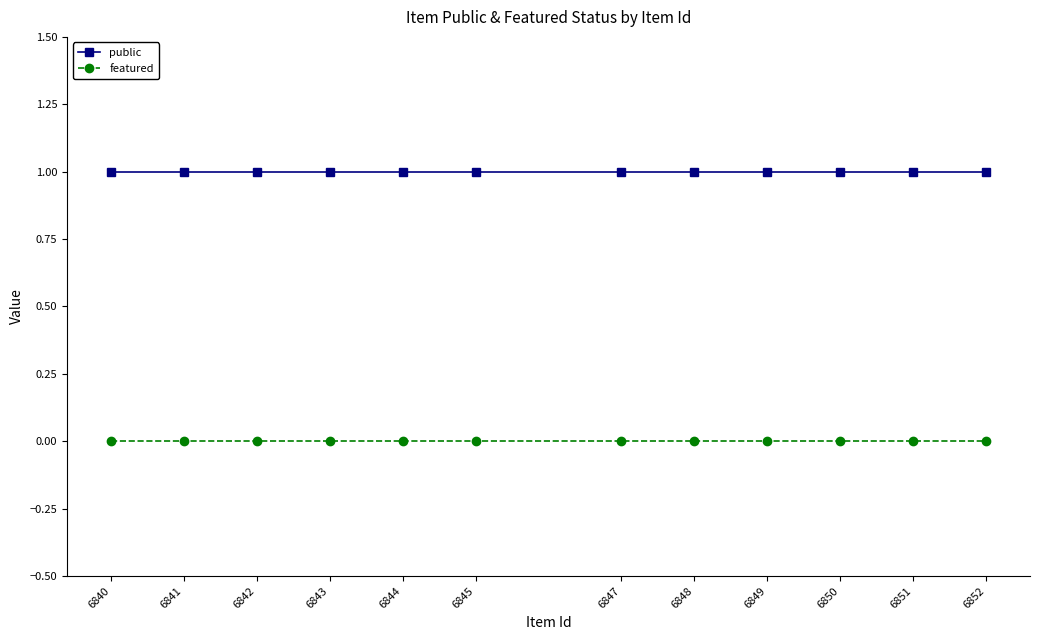

Reading right to left, extract all data points from this chart.

public: 1	1	1	1	1	1	1	1	1	1	1	1
featured: 0	0	0	0	0	0	0	0	0	0	0	0